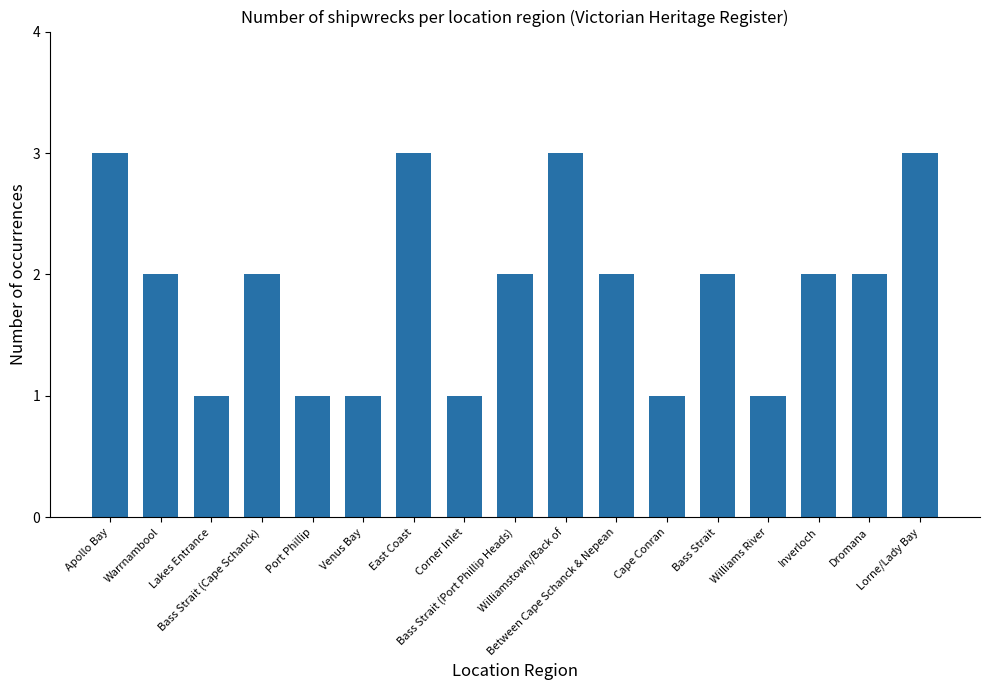

What position from the left is Dromana?

16